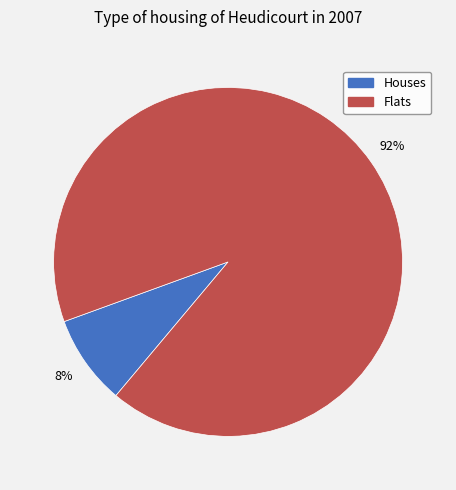

To the nearest percent, what is the combined percentage of Flats and Houses?

100%